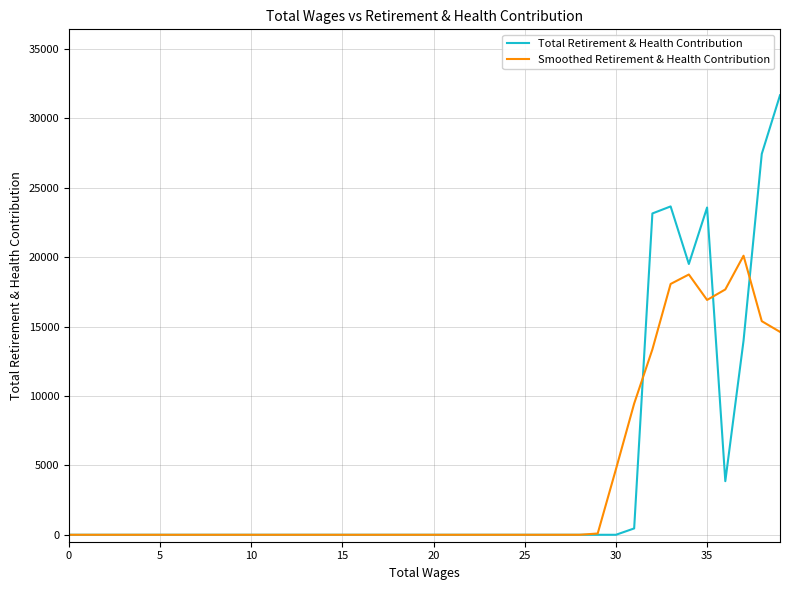

Which series has the widest spread of values?

Total Retirement & Health Contribution